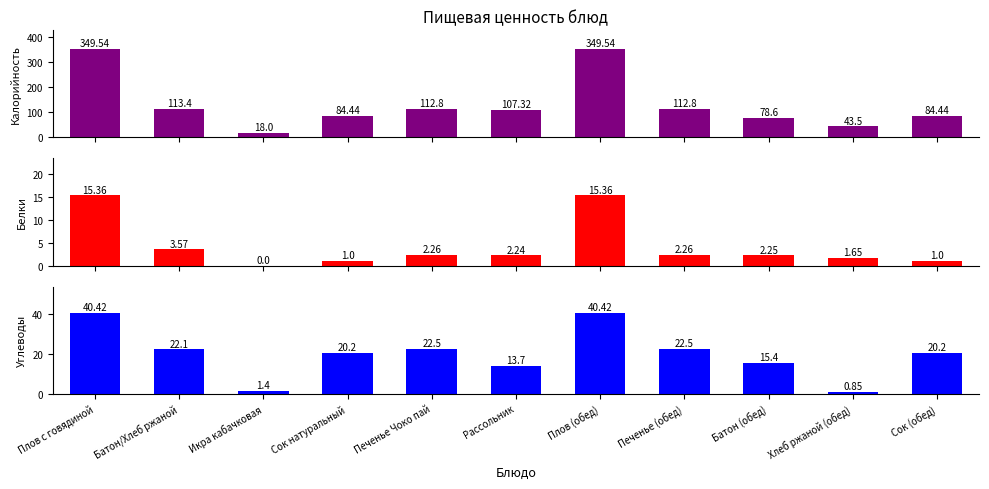

At which category is the sum across all series the highest?

Плов с говядиной